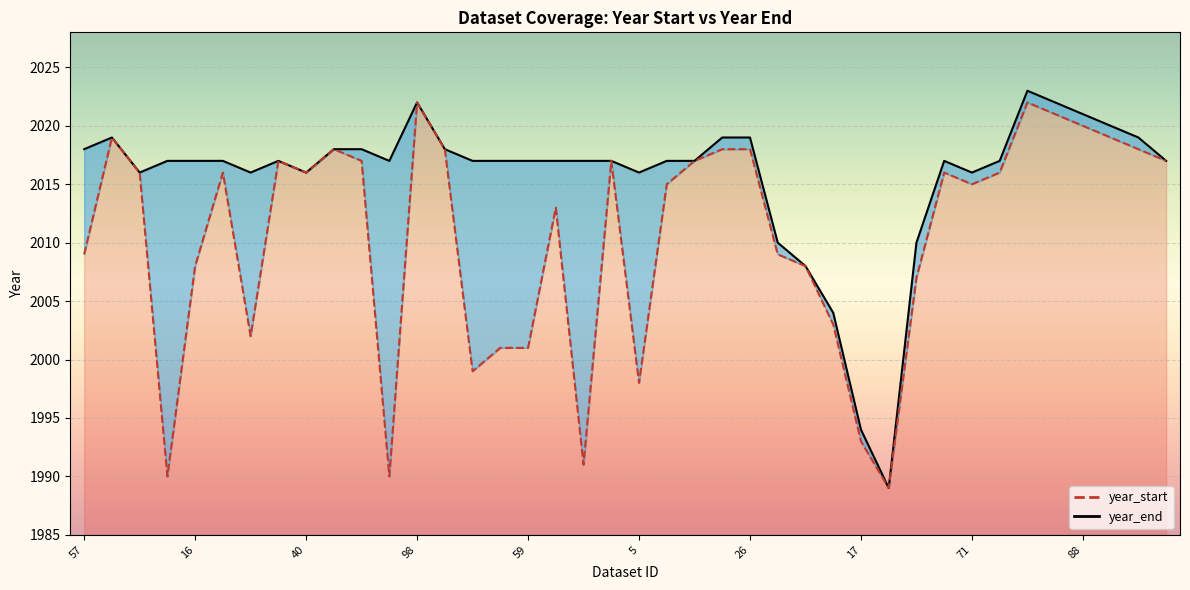

True or false: year_start has more than 1 interior local peaks.

True